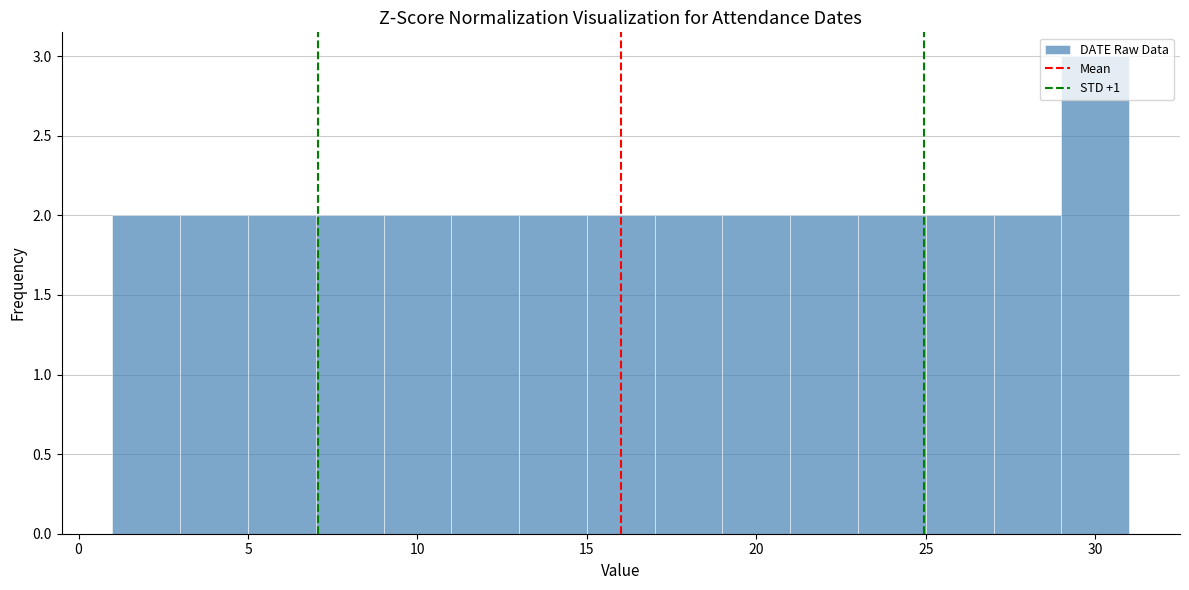

How tall is the bar that spans 25 to 27 on the x-axis? The values are not printed on the chart, so give them approximately, as read against the axis.

2